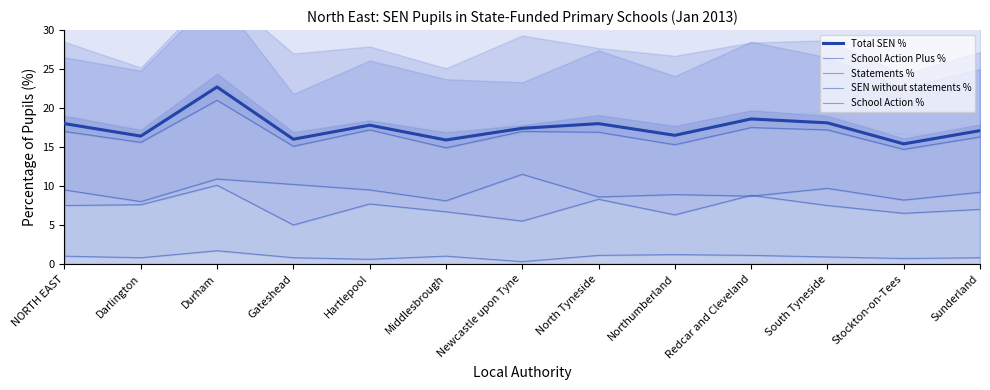

What is the maximum value for SEN without statements %?

21.0